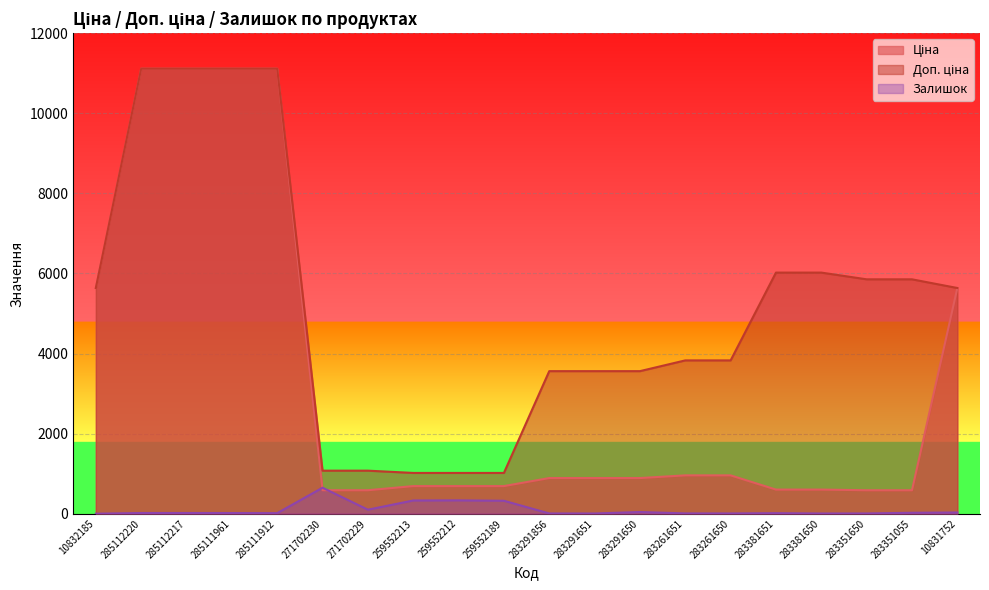

How many lines are shown in the chart?

3